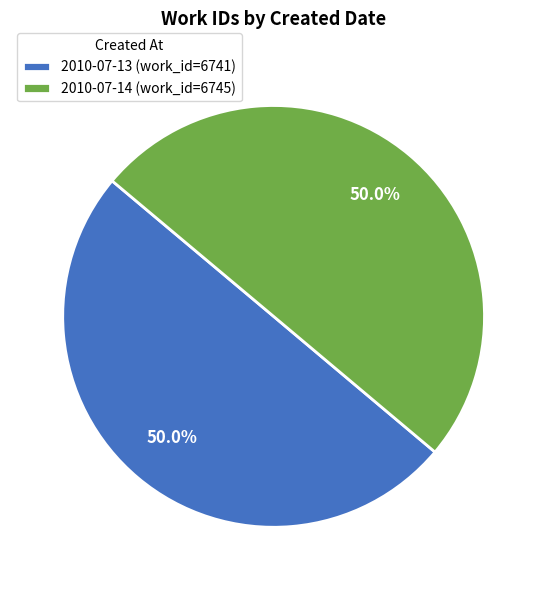

What portion of the pie excludes 2010-07-14 (work_id=6745)?

50.0%